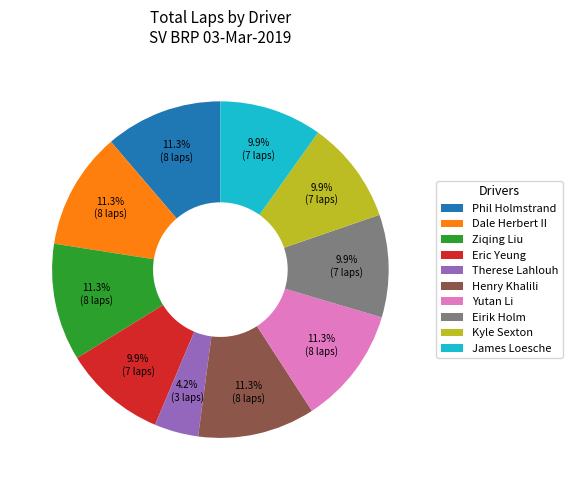

Does James Loesche account for over 50% of the chart?

No